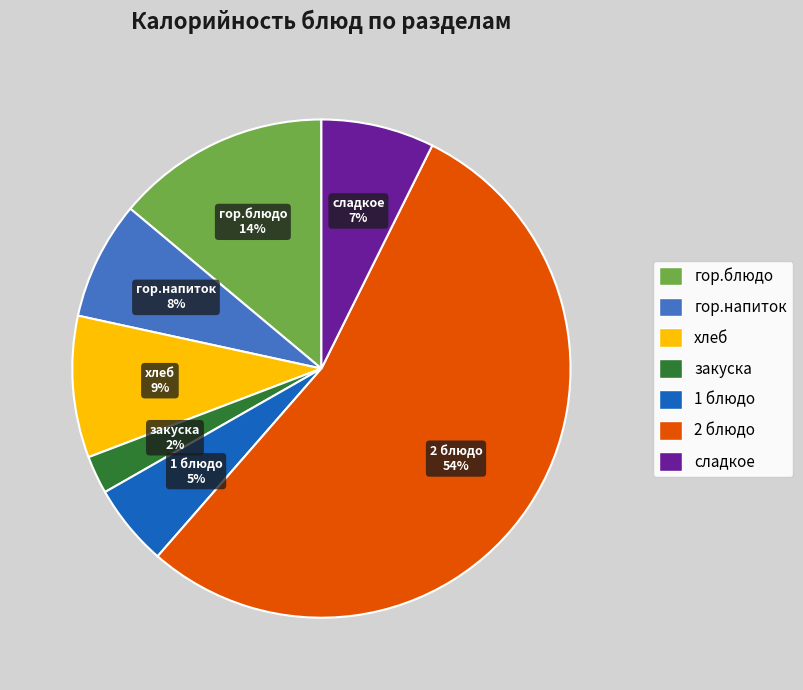

Is there a majority slice in this chart?

Yes